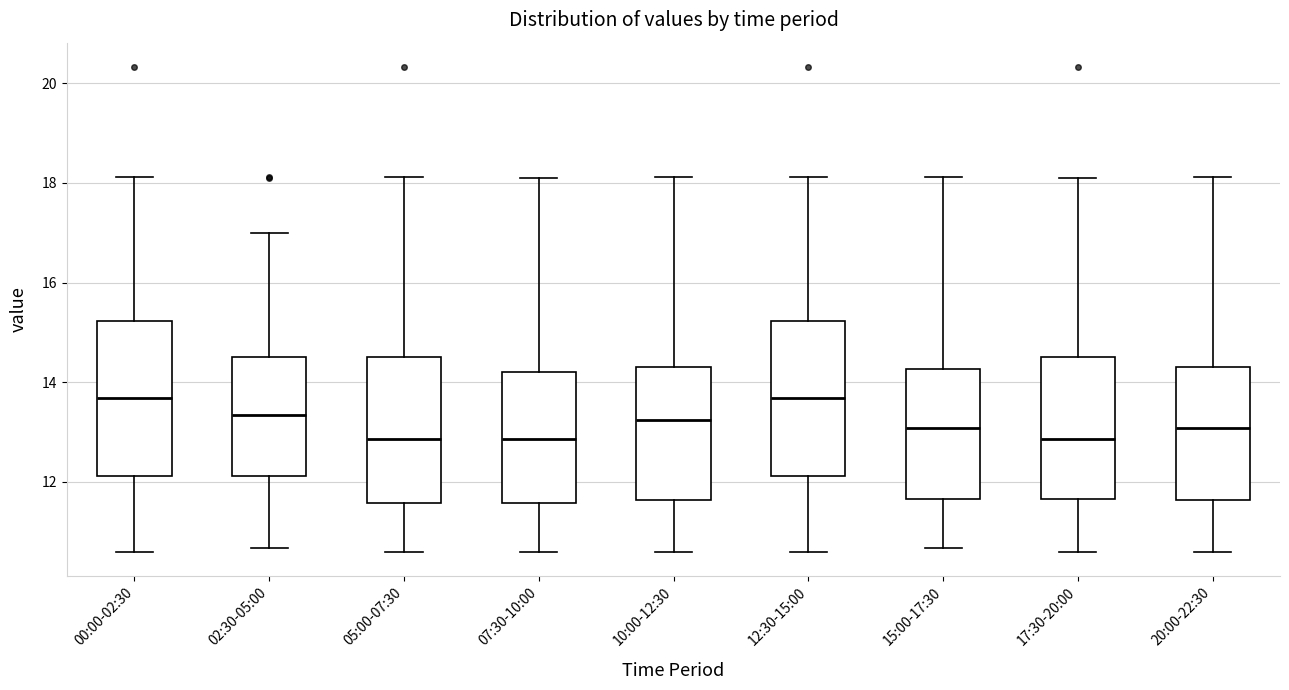

Reading left to right, transcribe this box plot: for each box, give where its median line is, the range the box spans, and where its two whiskers end, as read against the y-axis. The values are not printed on the chart, so give them approximately, as read against the axis.

00:00-02:30: median 13.6, box 12.2 to 15.2, whiskers 10.6 to 18.2
02:30-05:00: median 13.4, box 12.2 to 14.6, whiskers 10.6 to 17.0
05:00-07:30: median 12.8, box 11.6 to 14.6, whiskers 10.6 to 18.2
07:30-10:00: median 12.8, box 11.6 to 14.2, whiskers 10.6 to 18.2
10:00-12:30: median 13.2, box 11.6 to 14.4, whiskers 10.6 to 18.2
12:30-15:00: median 13.6, box 12.2 to 15.2, whiskers 10.6 to 18.2
15:00-17:30: median 13.0, box 11.6 to 14.2, whiskers 10.6 to 18.2
17:30-20:00: median 12.8, box 11.6 to 14.6, whiskers 10.6 to 18.2
20:00-22:30: median 13.0, box 11.6 to 14.4, whiskers 10.6 to 18.2